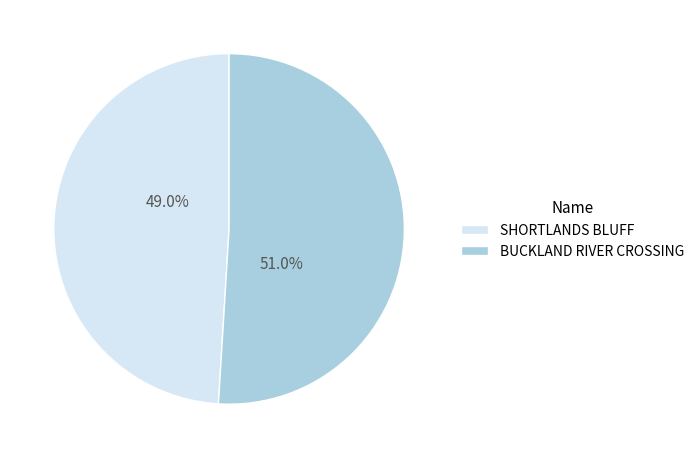

Which slice is the smallest?

SHORTLANDS BLUFF